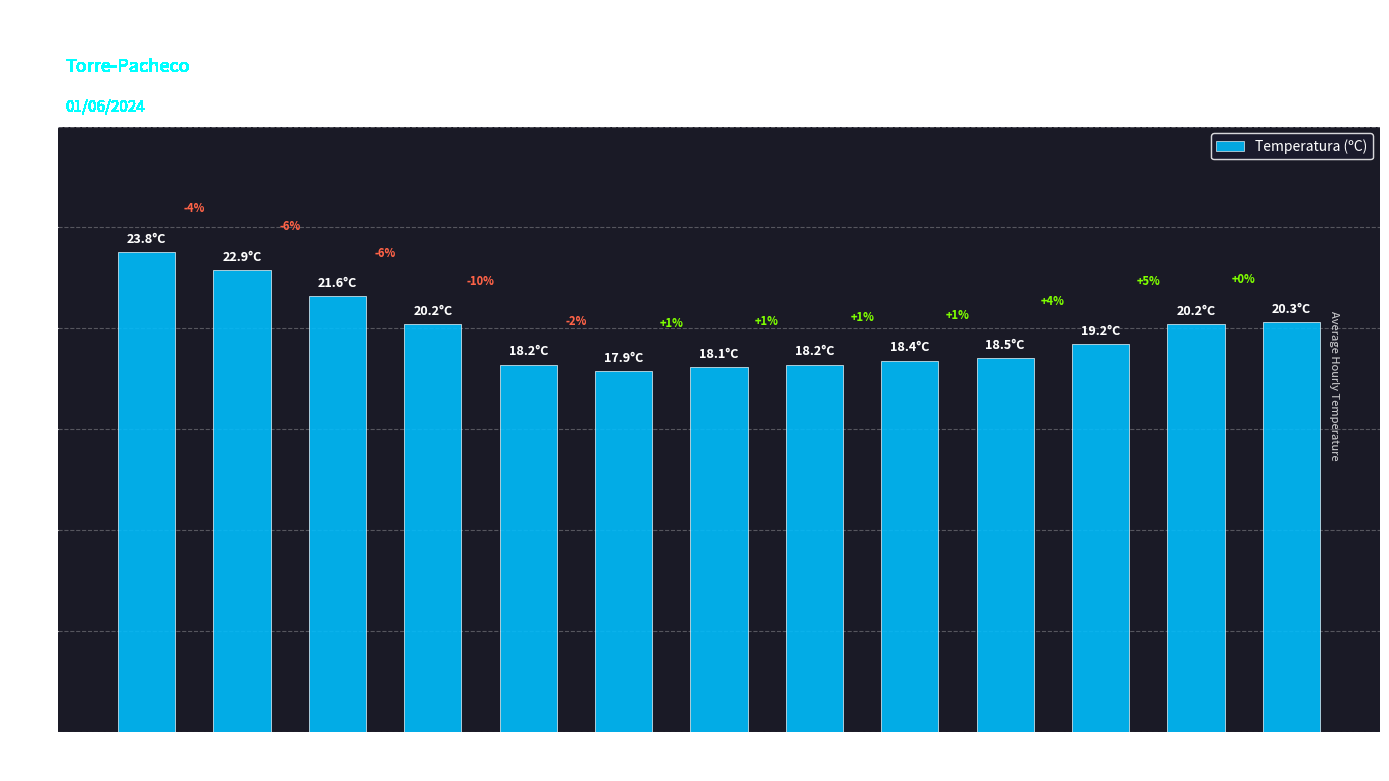

Does the chart contain any negative values?

No